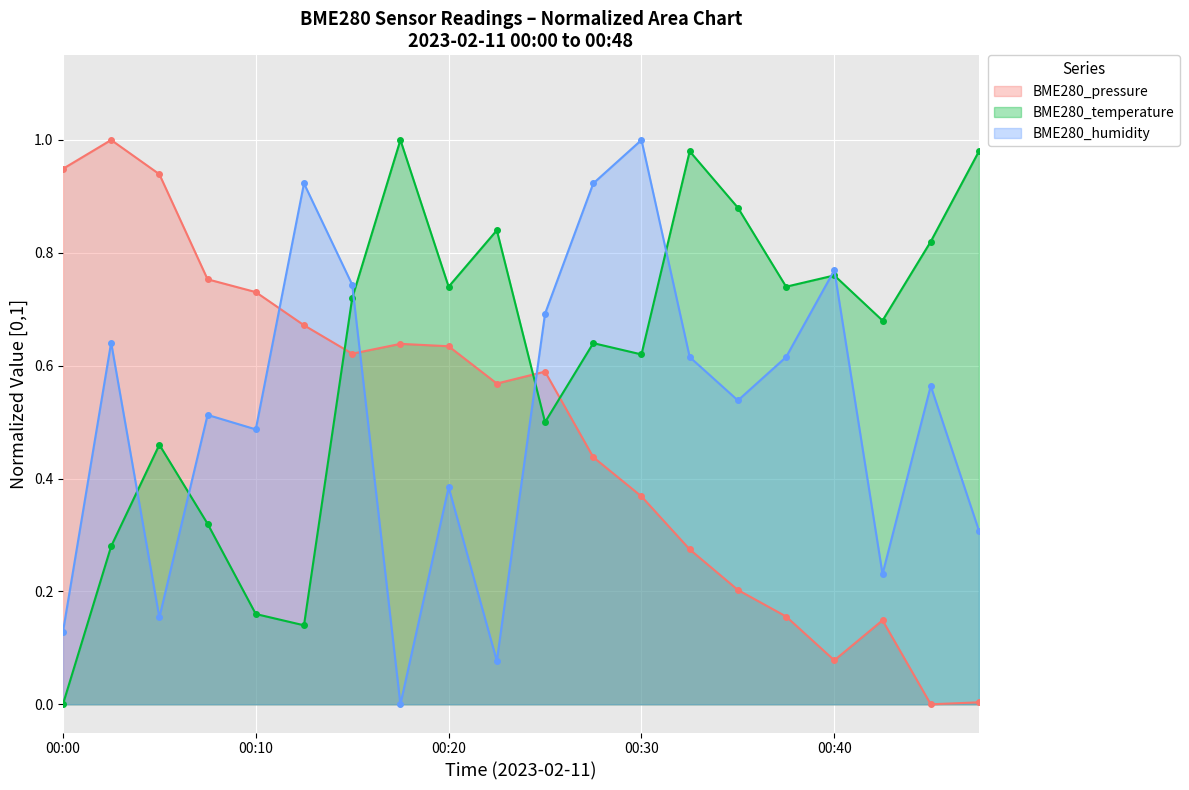

Where is BME280_temperature nearest to the value 0?

00:00